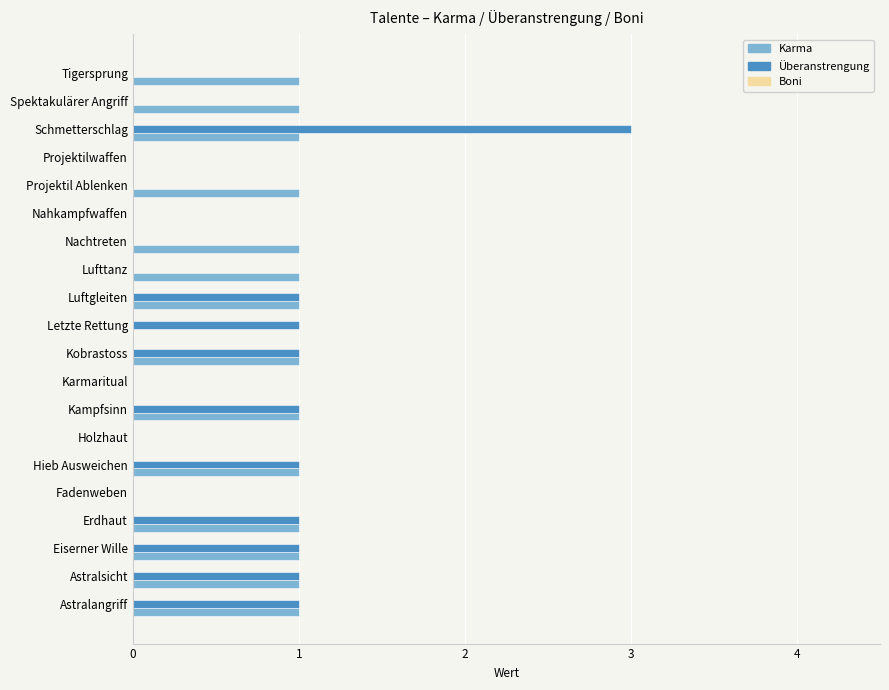

What is the sum of the Überanstrengung values at Schmetterschlag and Luftgleiten?

4